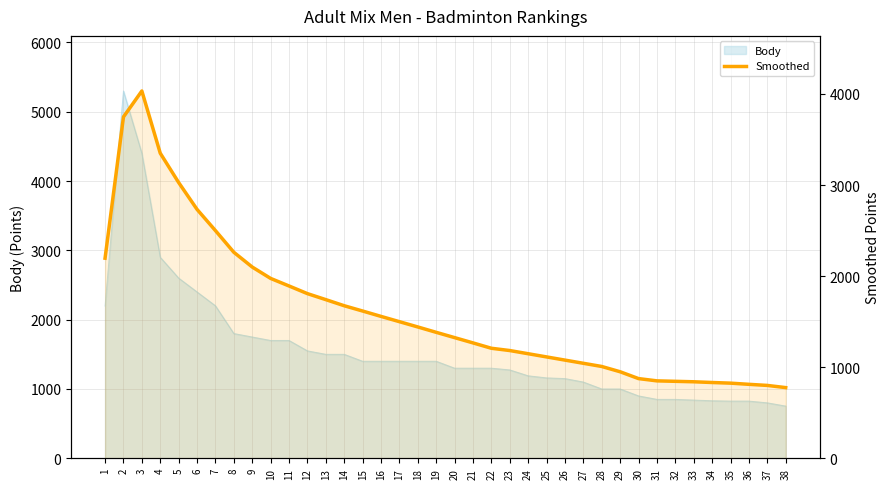

The value at 22 is 1208. True or false?

True